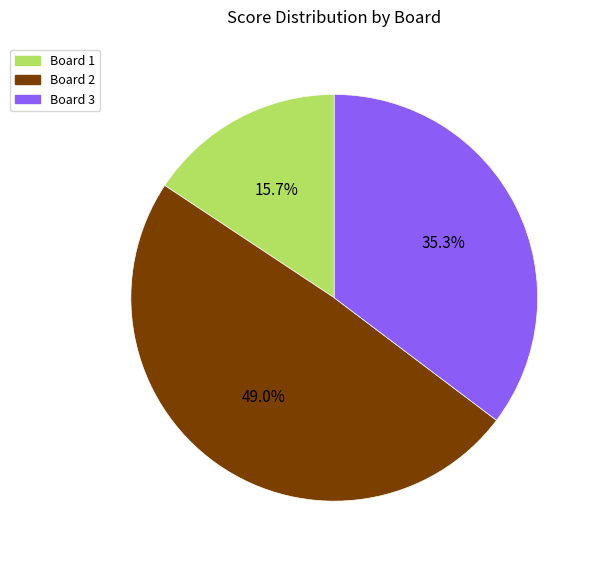

Count the number of slices in the pie.

3